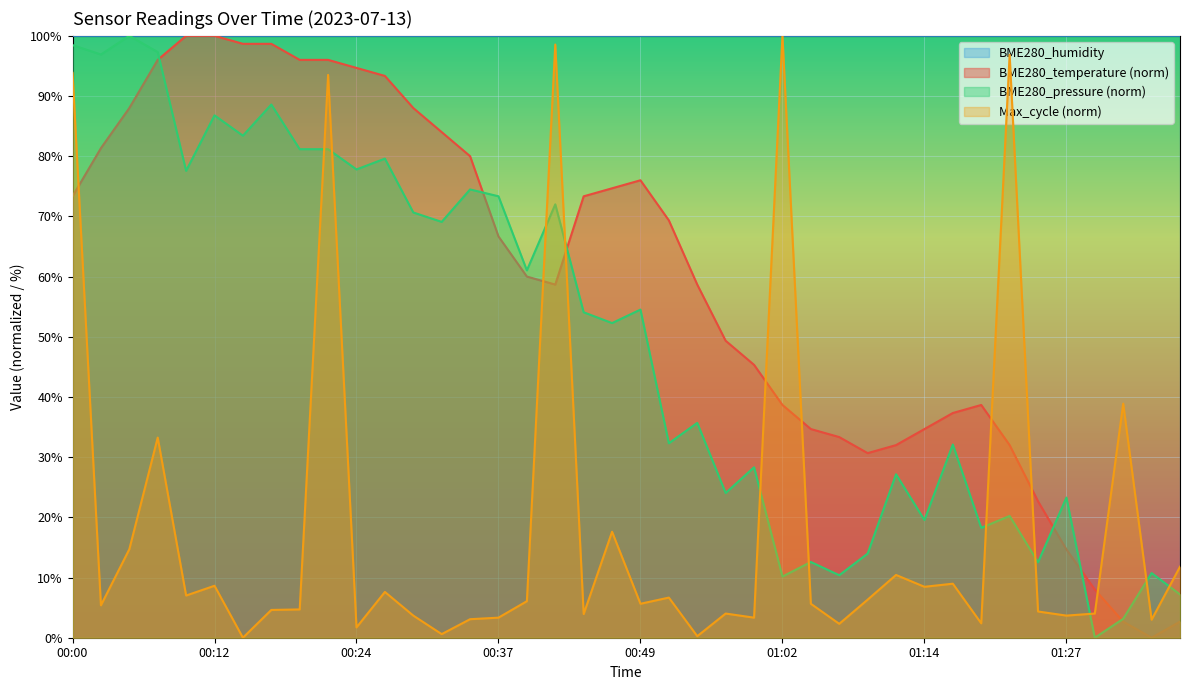

How many interior local valleys (lower than both neighbors) does the data have?

3